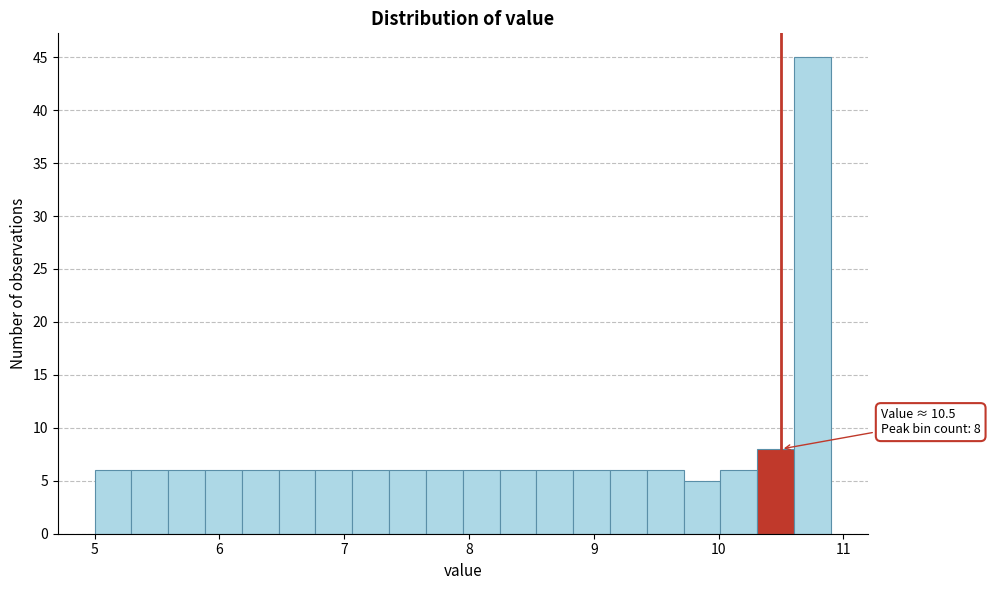

Read against the x-axis, roughly where is the centre of the tallest bar?

10.8